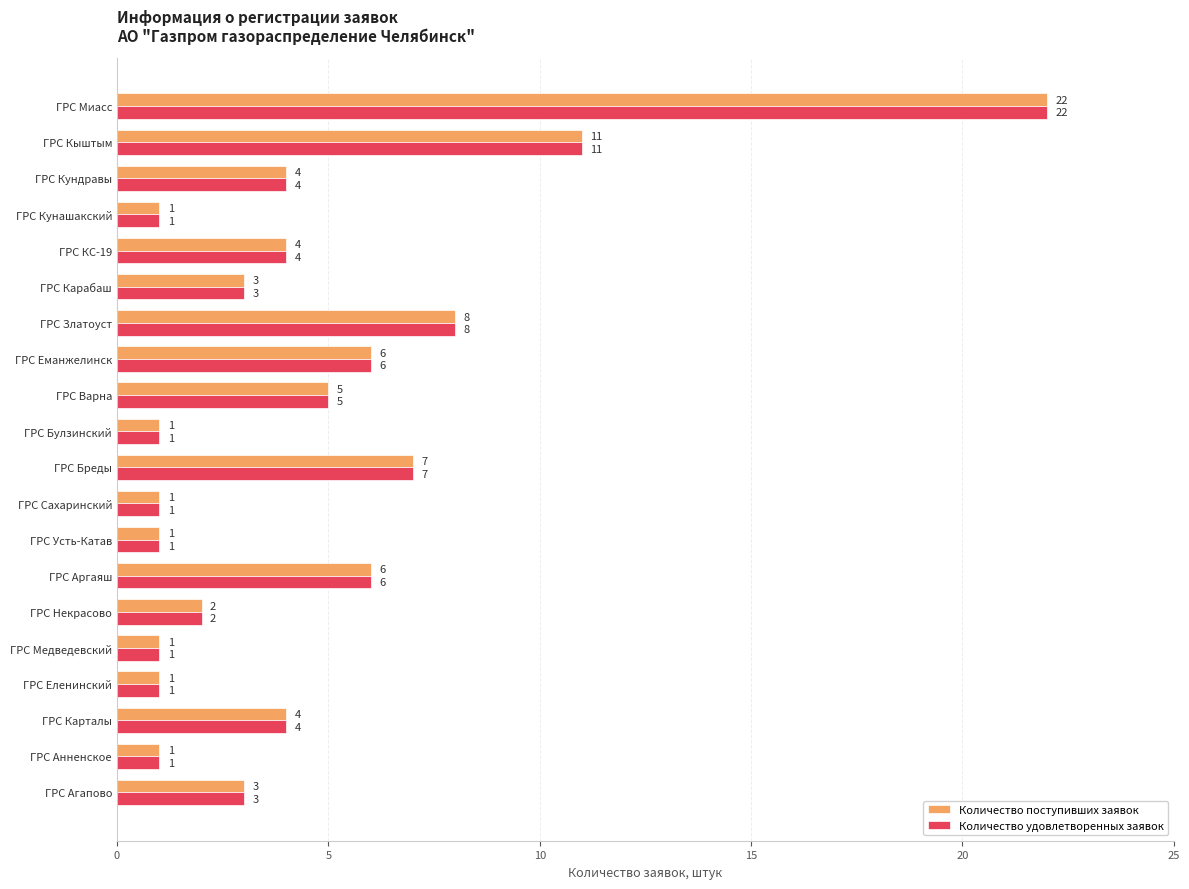

What is the sum of the Количество удовлетворенных заявок values at ГРС Бреды and ГРС Карталы?

11